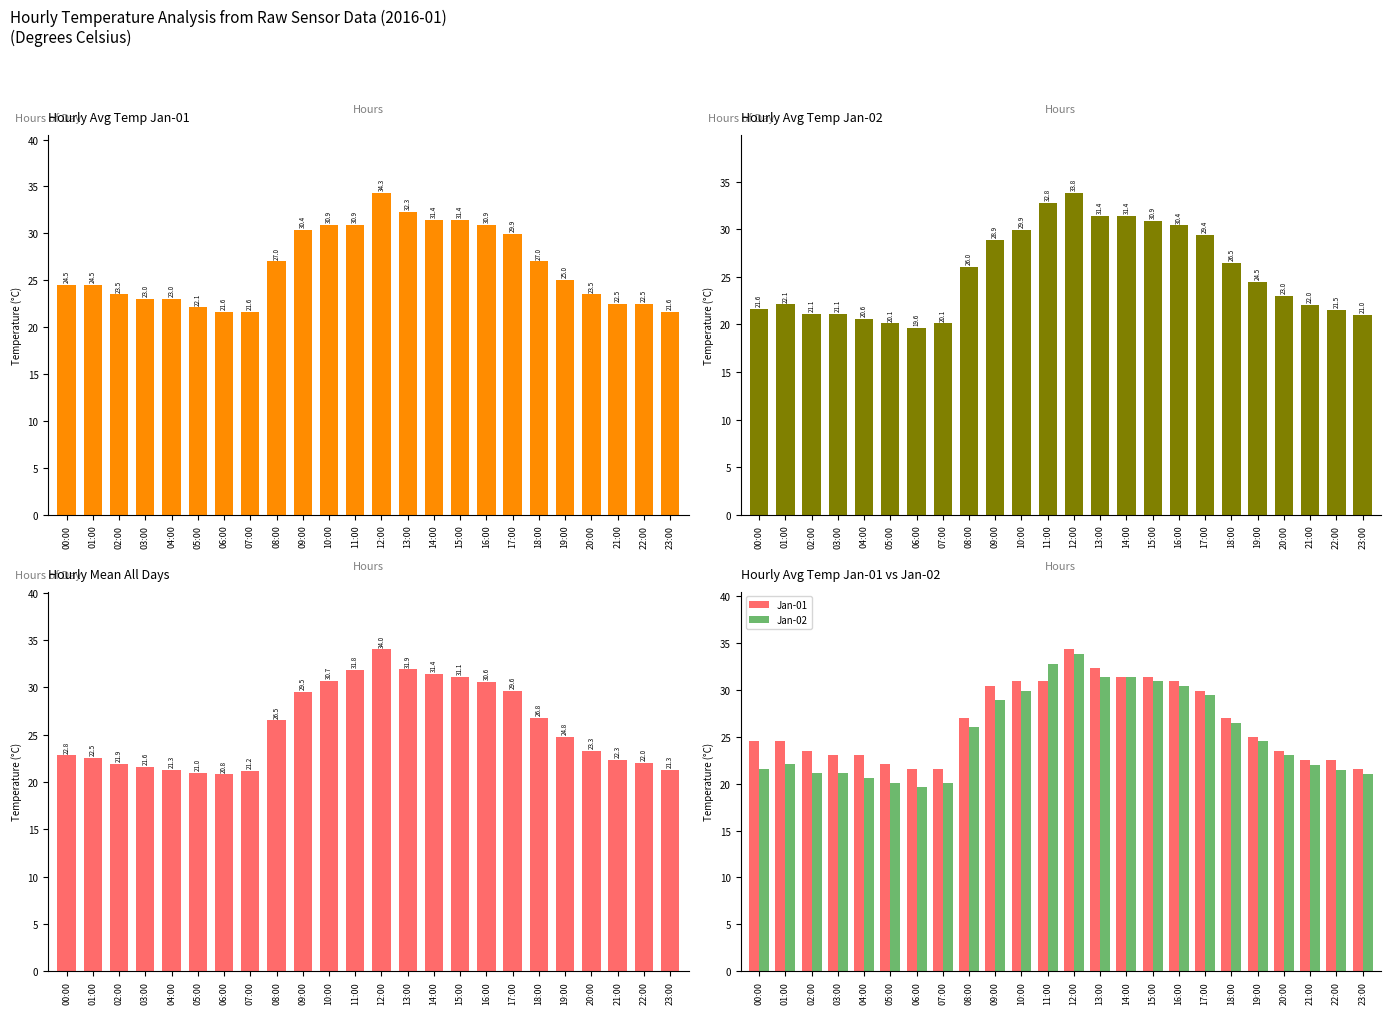

The Jan-01 series shows 7.3 at 08:00. True or false?

False